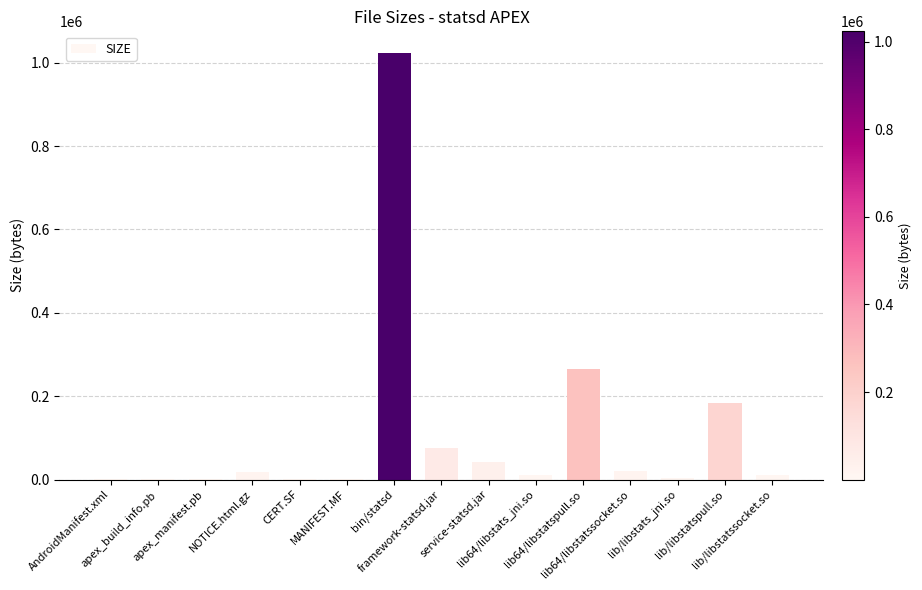

What is the sum of all values?

1657636